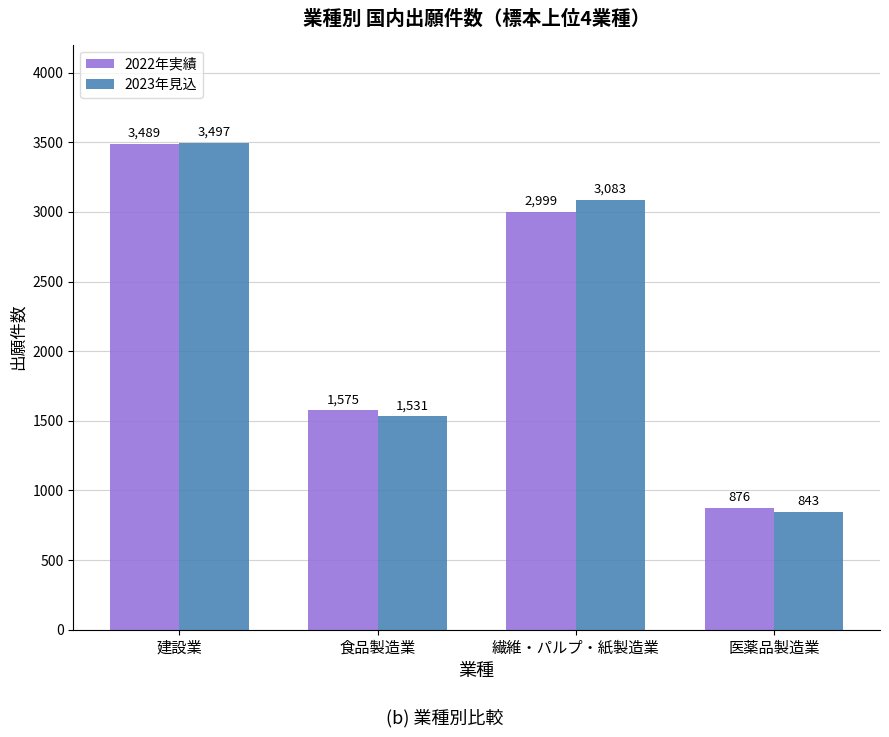

Are the bars horizontal?

No